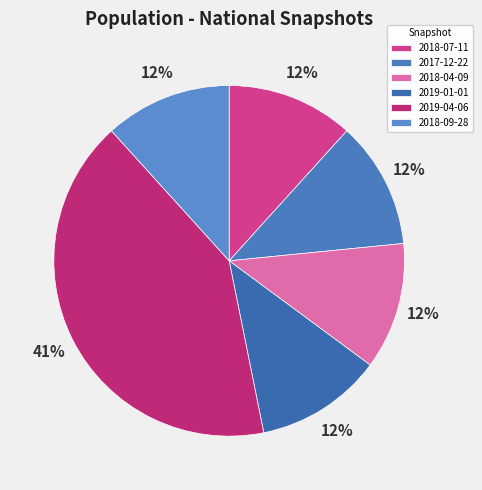

How much of the chart is everything except 2018-09-28?

88.3%